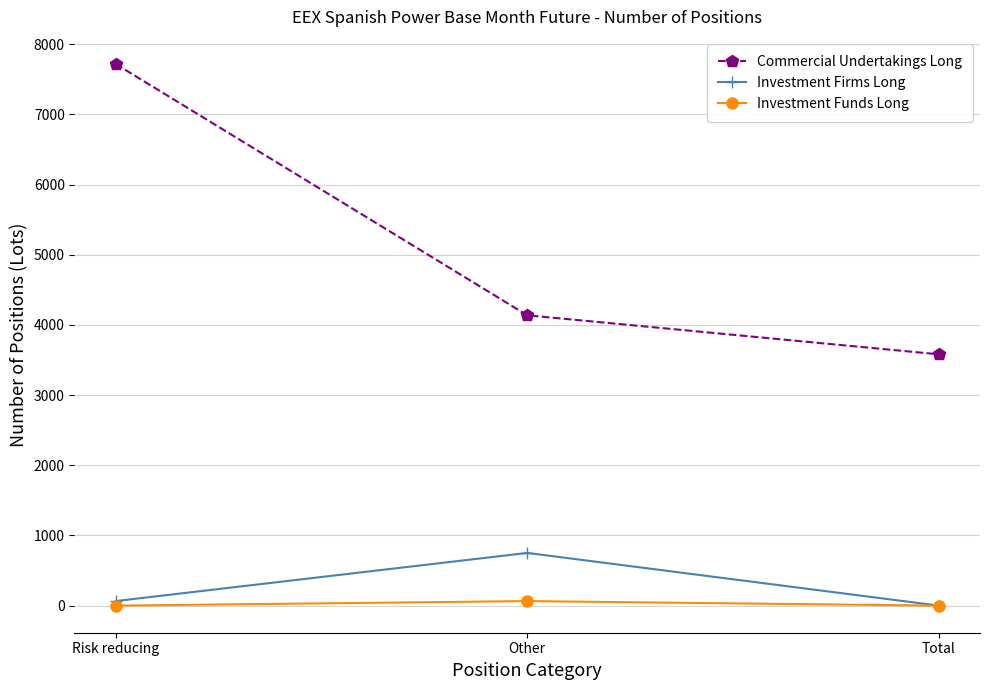

Reading left to right, extract all data points from this chart.

Commercial Undertakings Long: 7718.0	4137.0	3581.0
Investment Firms Long: 65.0	751.0	0.0
Investment Funds Long: 0.0	65.0	0.0